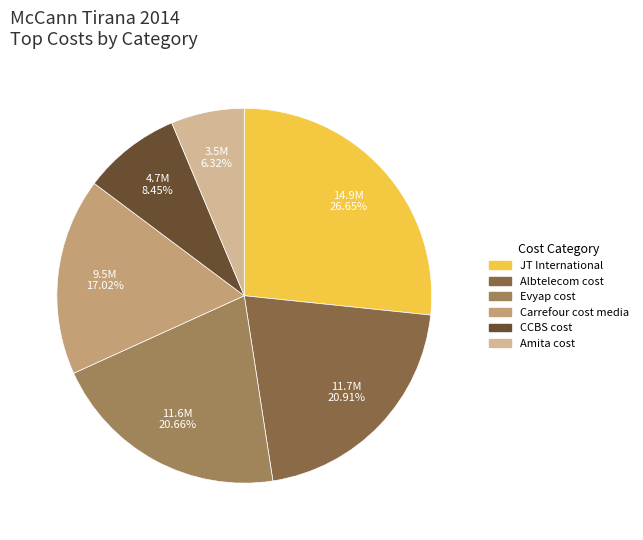

Count the number of slices in the pie.

6